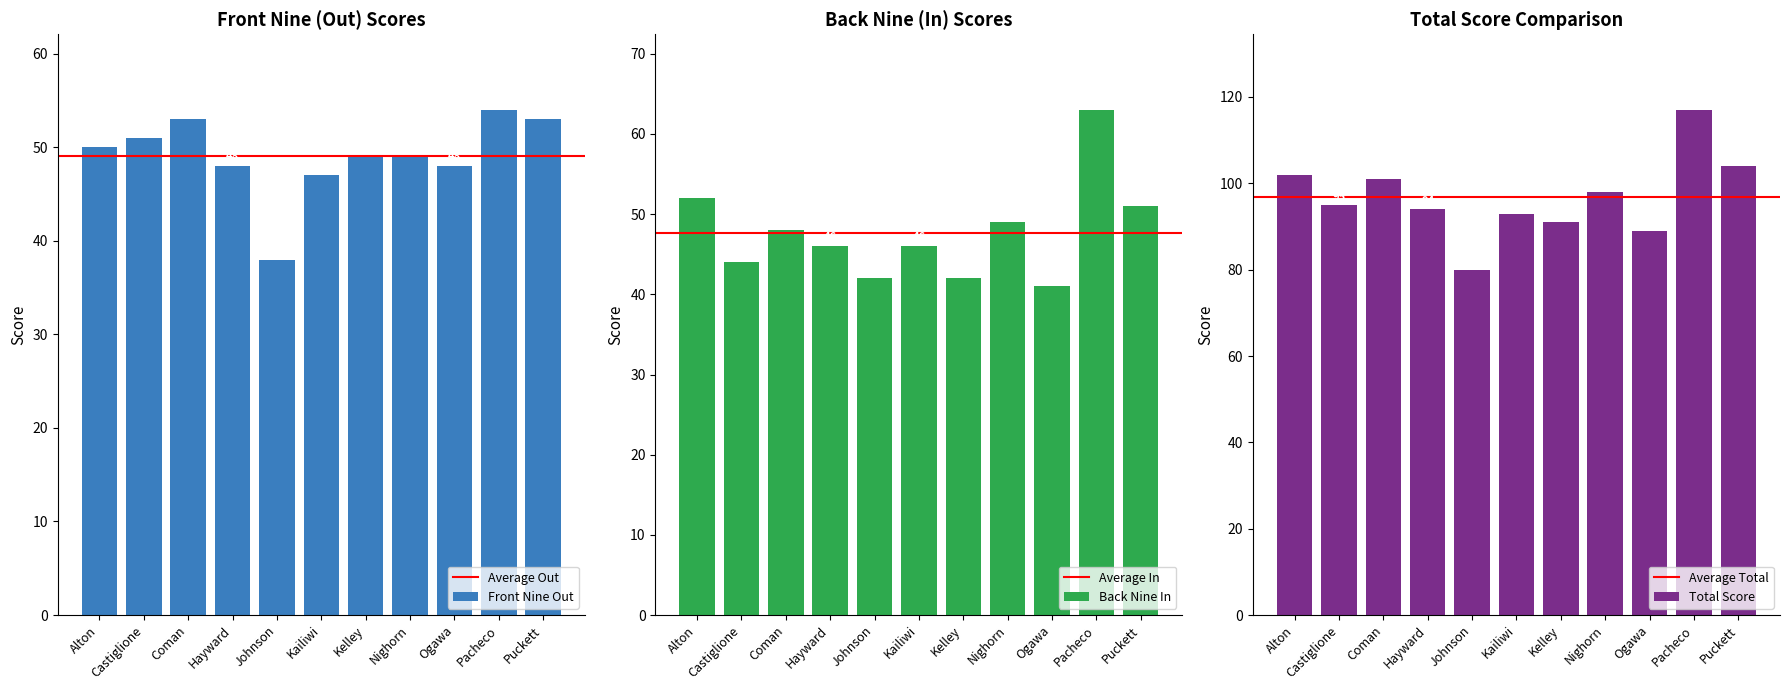

How many bars are there in total?

33